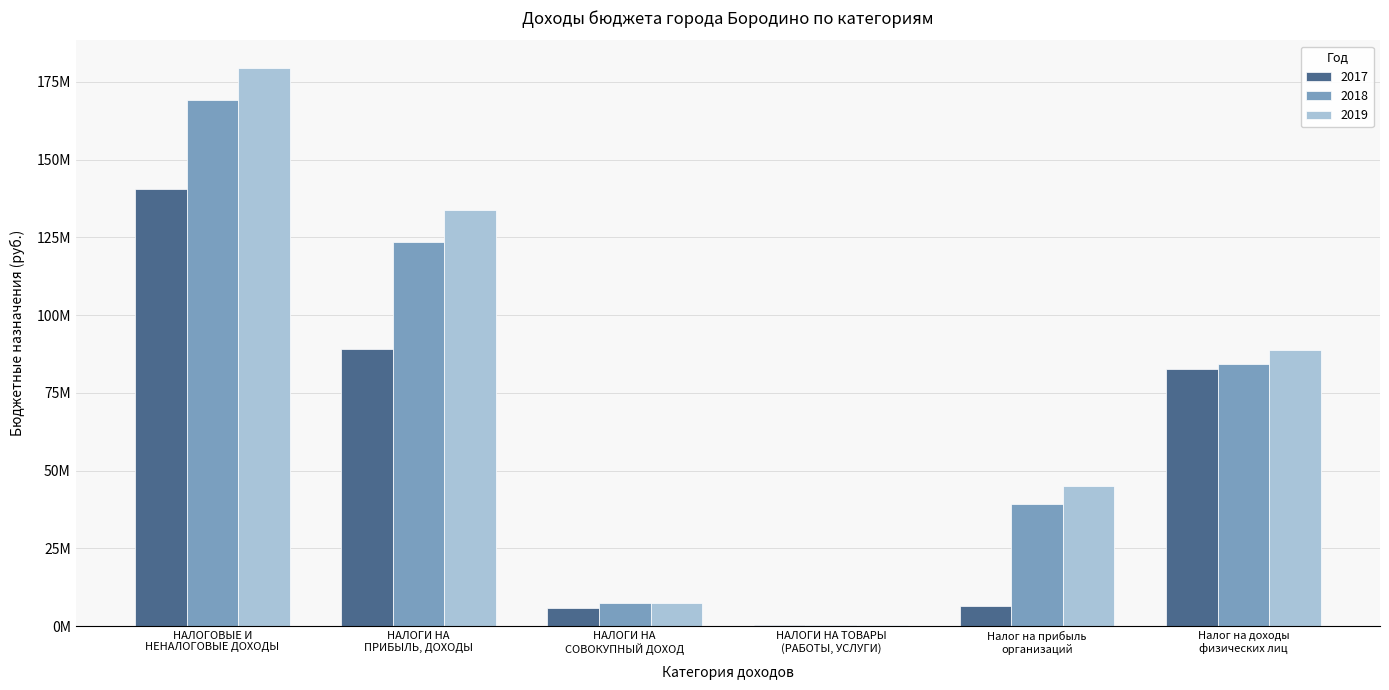

How many data points does each series have?

6